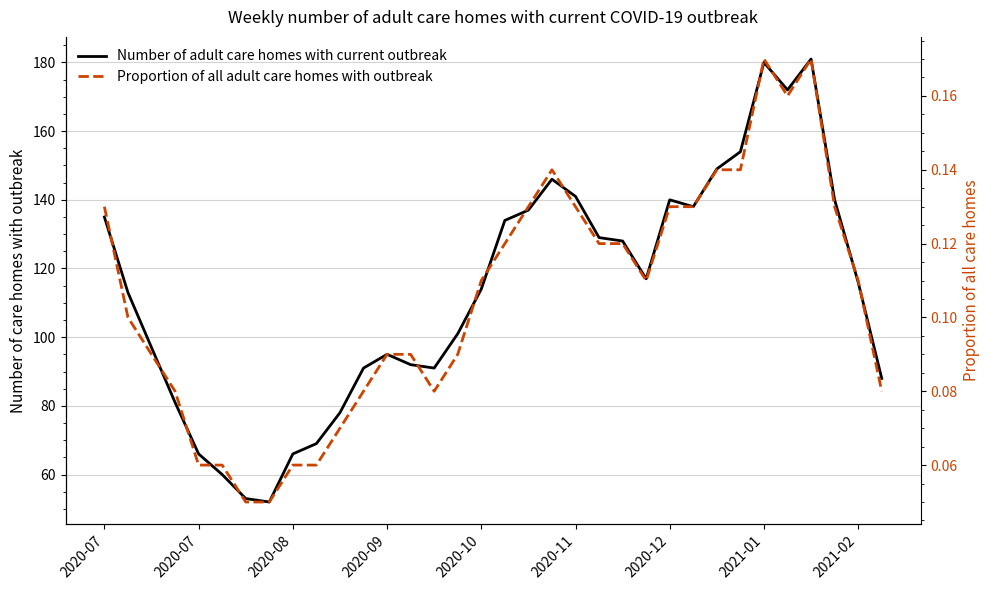

What is the minimum value for Number of adult care homes with current outbreak?

52.0